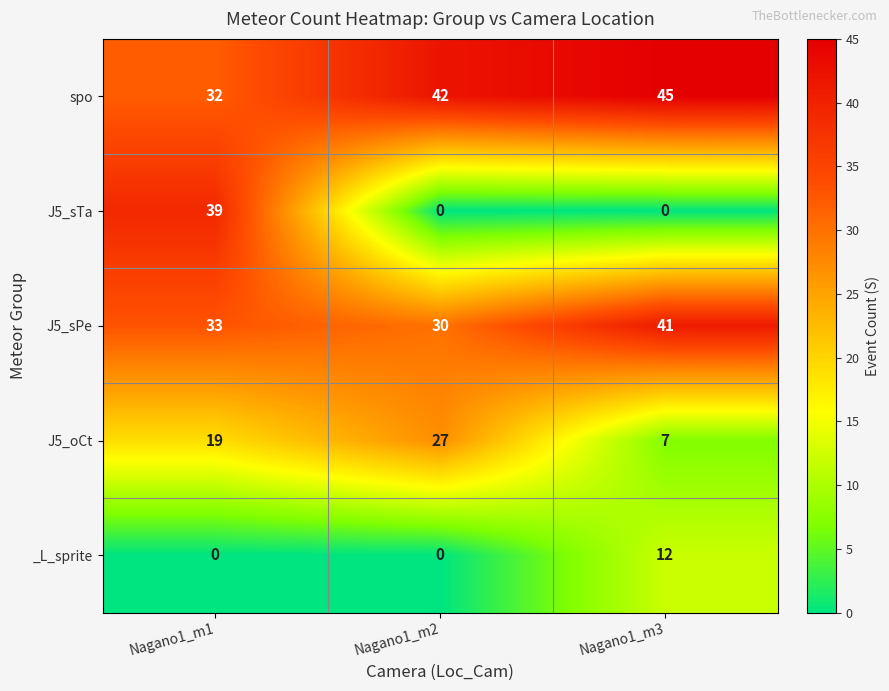

Reading left to right, list all the values displayed in this chart.

spo: 32	42	45
J5_sTa: 39	0	0
J5_sPe: 33	30	41
J5_oCt: 19	27	7
_L_sprite: 0	0	12